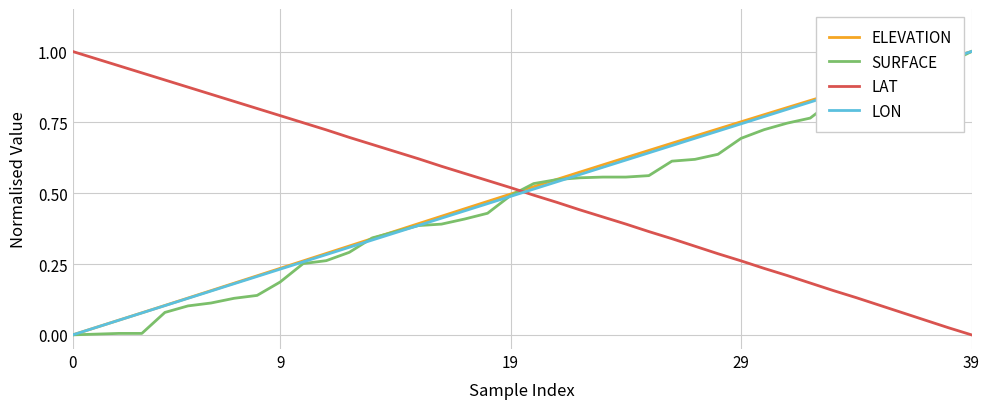

What are all the series names shown in the legend?

ELEVATION, SURFACE, LAT, LON